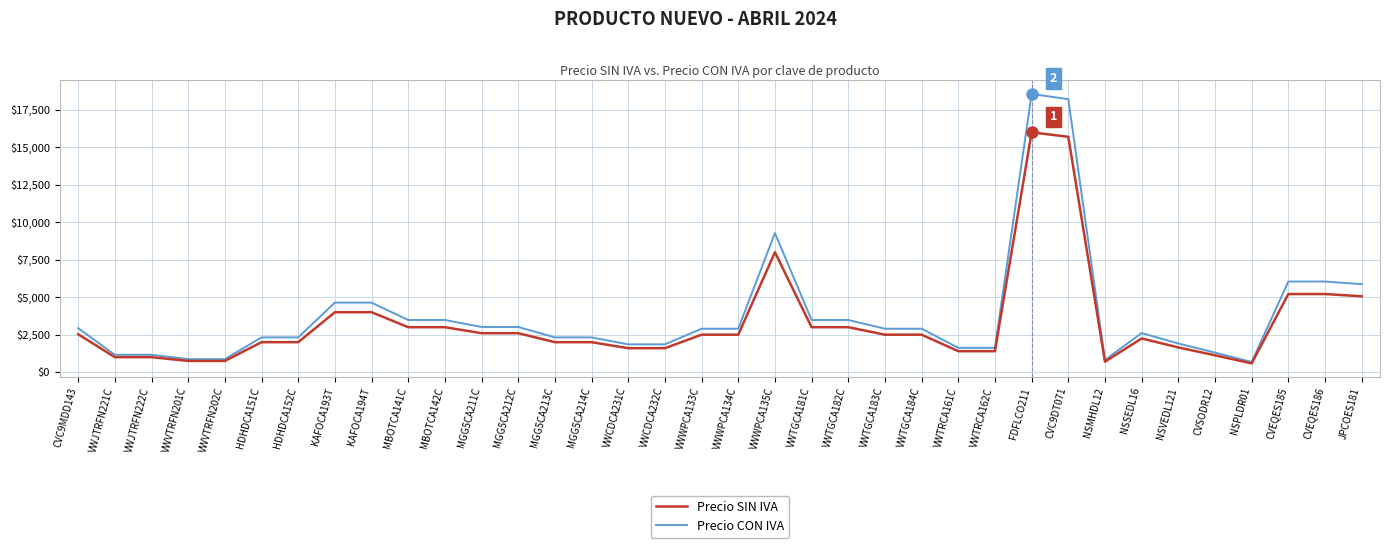

Between FDFLCO211 and NSSEDL16, which series saw the biggest shift?

Precio CON IVA